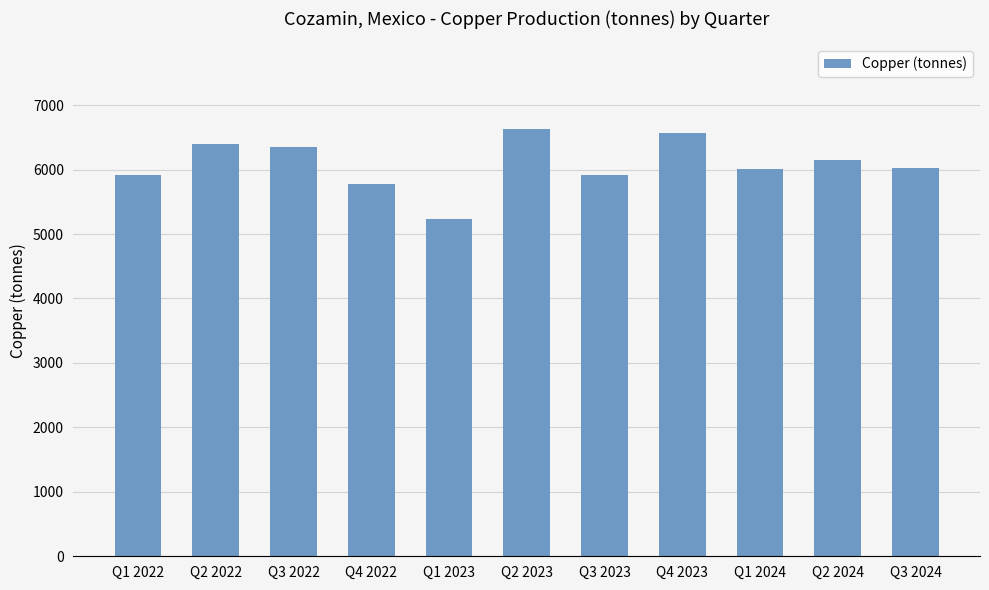

Where does the data first go above 6025?

Q2 2022